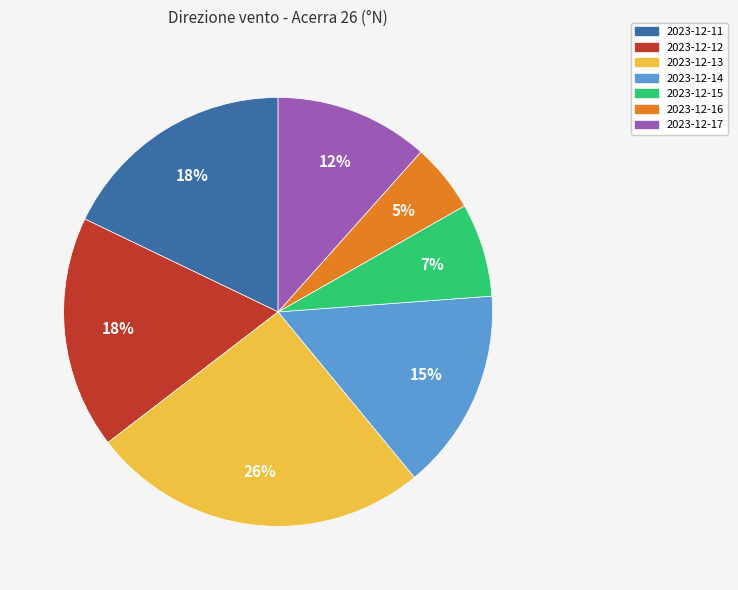

How many slices are in this pie chart?

7